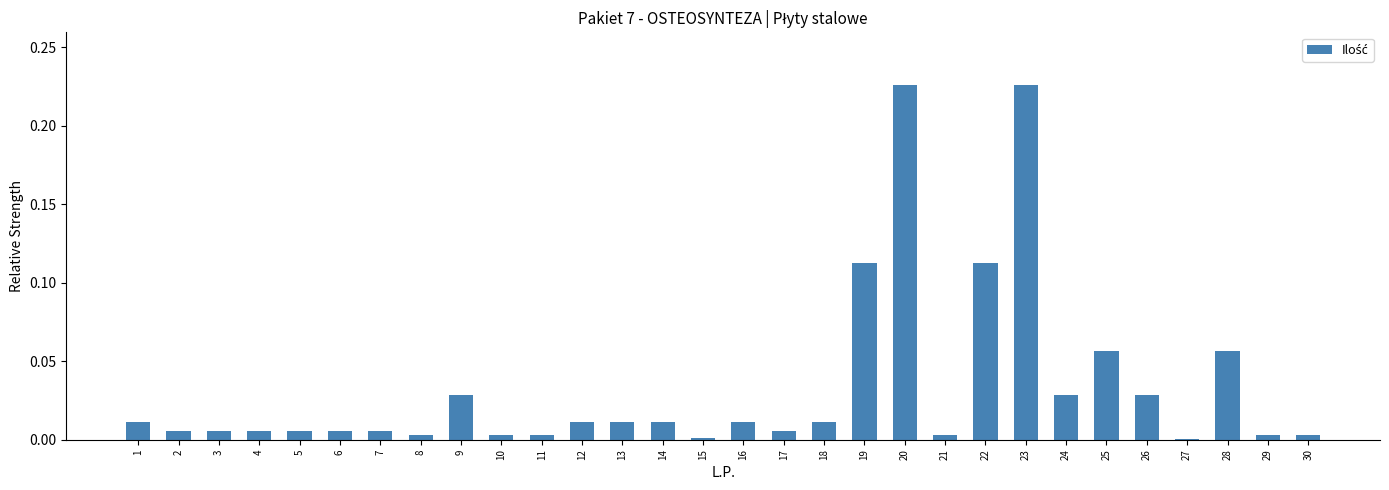

What is the sum of all values?

1.0